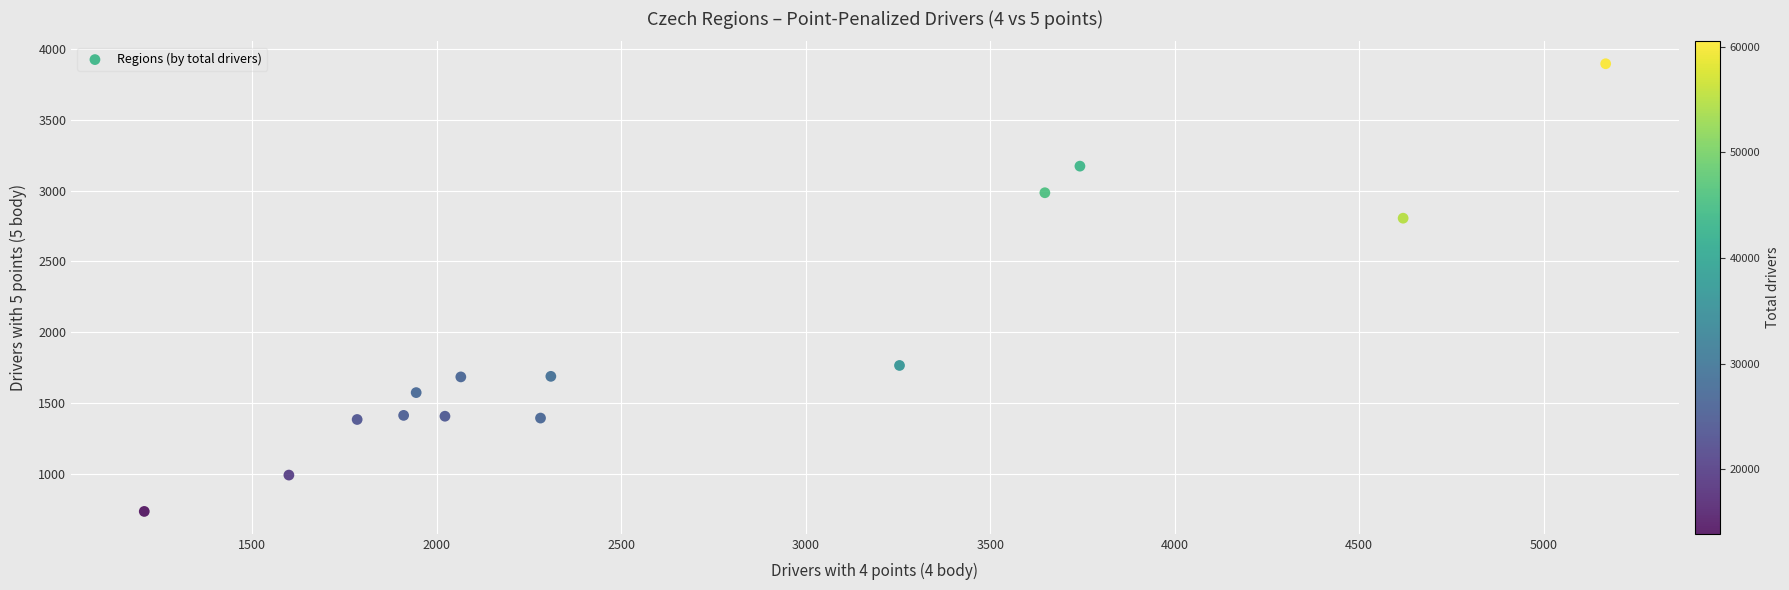

What is the range of Y values (max minus min)?

3165